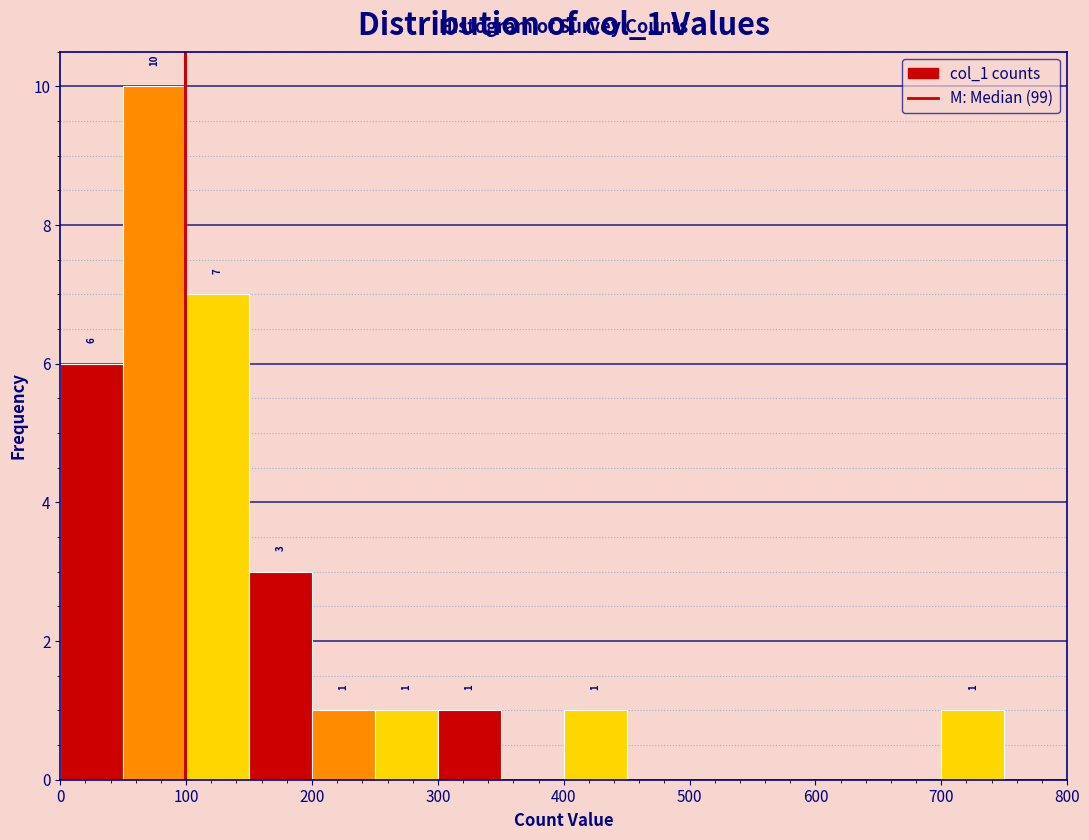

Over which range of the x-axis is the bar tallest?

50 to 100